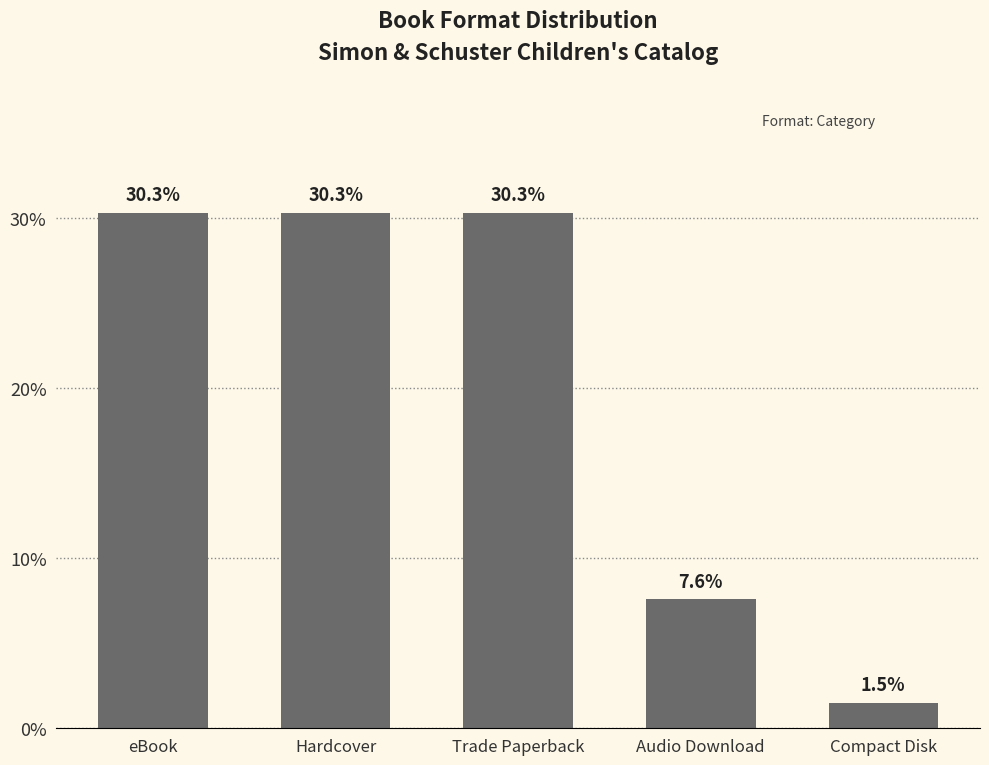

What position from the right is Compact Disk?

1